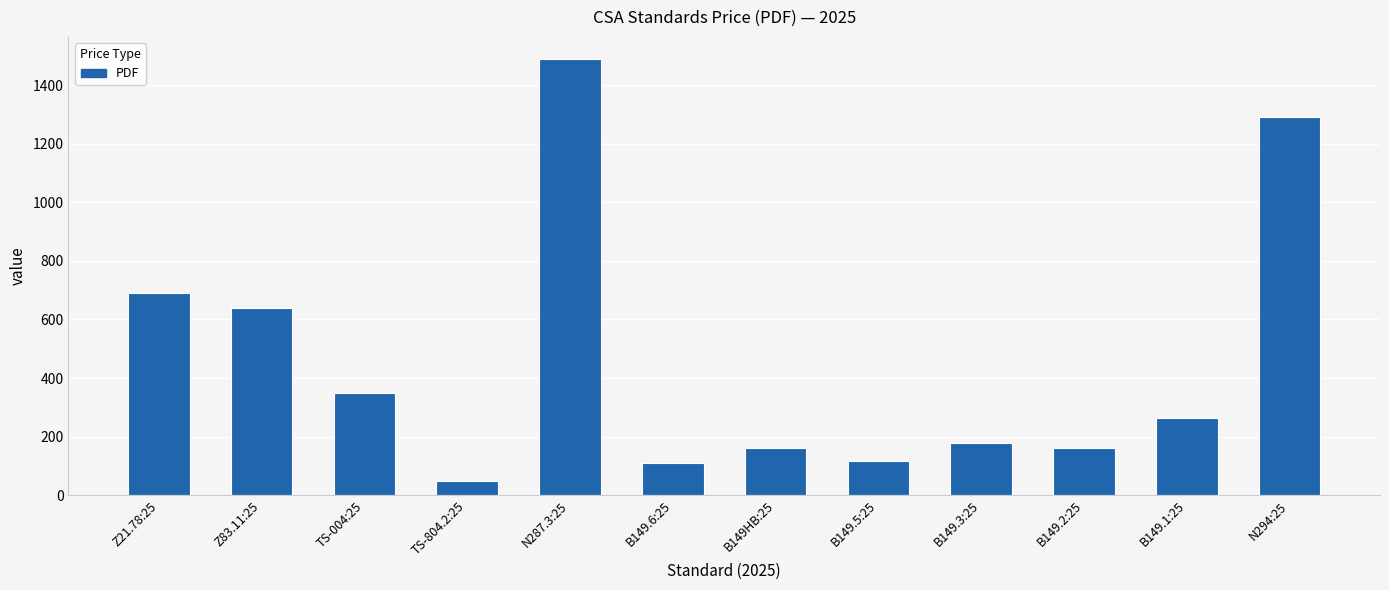

Which label corresponds to the smallest value in the chart?

TS-804.2:25